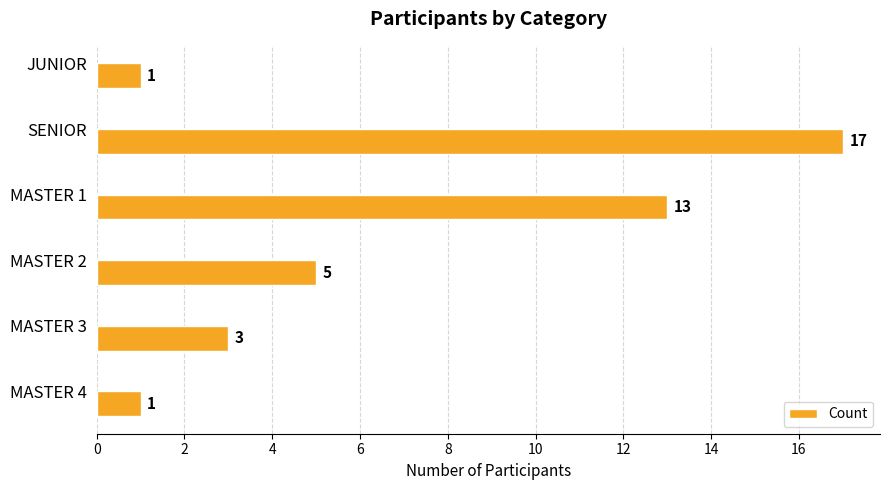

Is it true that the value at MASTER 3 is 3?

True